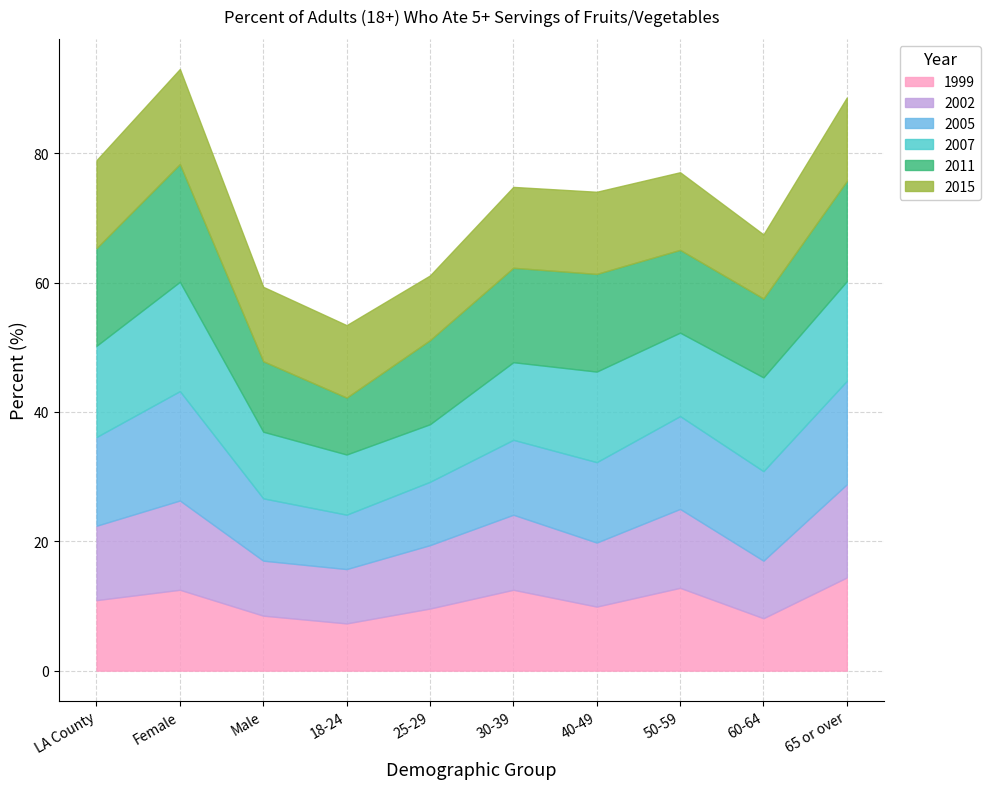

Which category has the highest value in the 2007 series?

Female